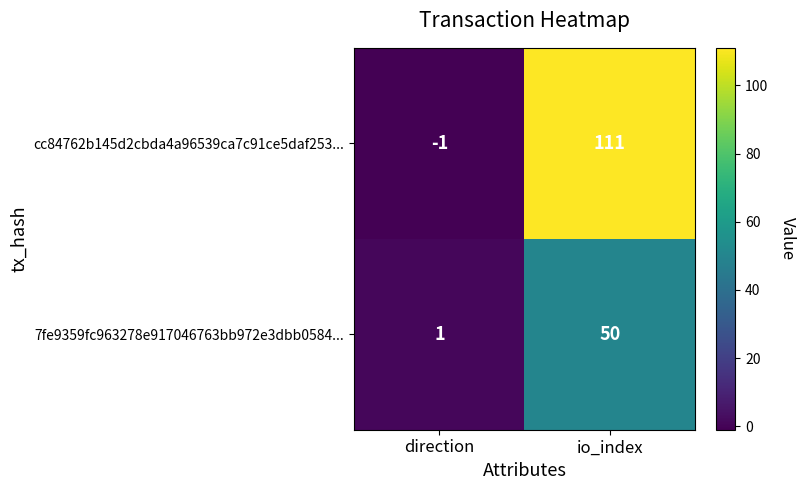

True or false: 7fe9359fc963278e917046763bb972e3dbb0584... has a value of 50 at io_index.

True